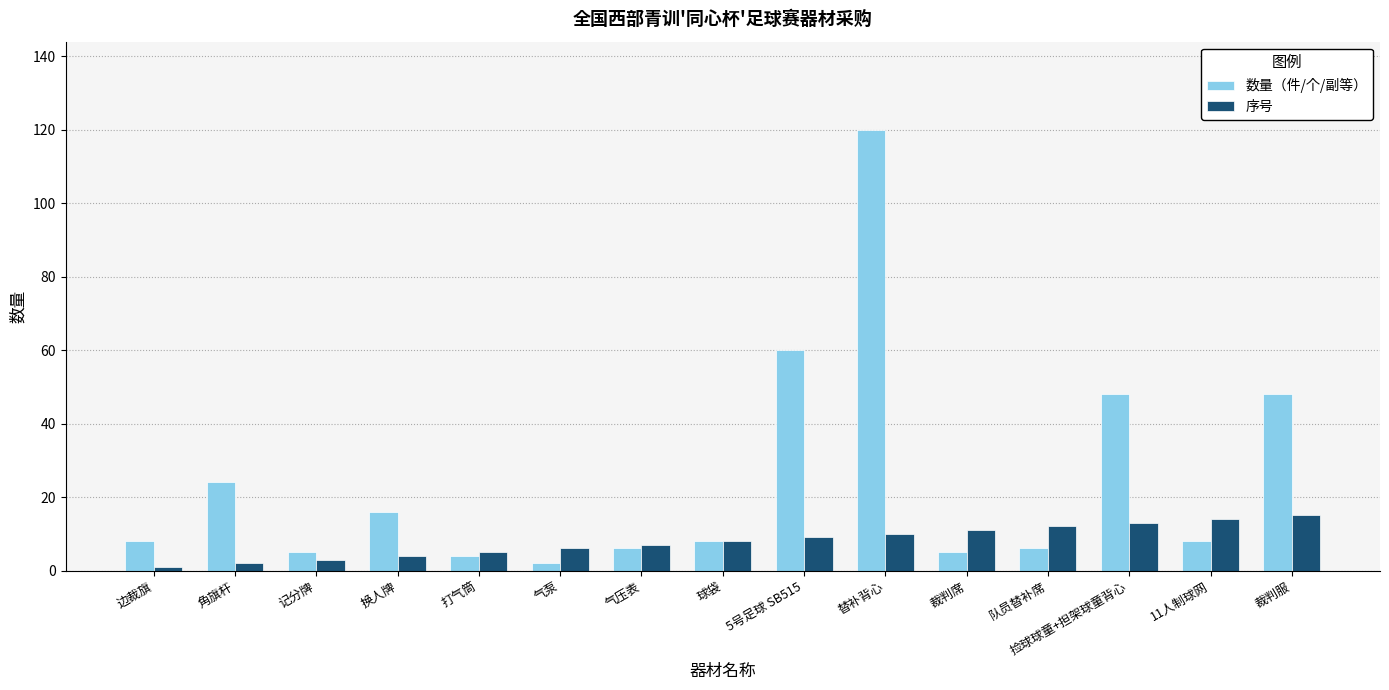

Count the number of categories in the chart.

15